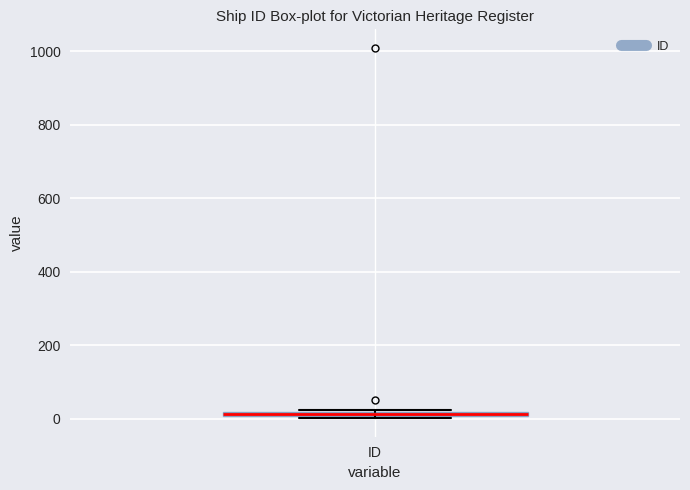

Where is the lower edge of the box for ID on the y-axis? The values are not printed on the chart, so give them approximately, as read against the axis.

0